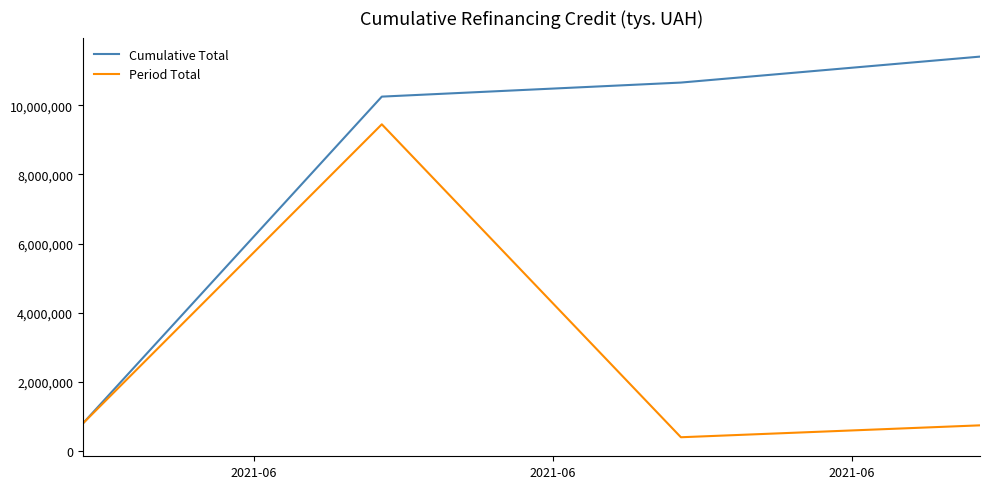

Rank the series by their average value, from lowest to highest.

Period Total, Cumulative Total